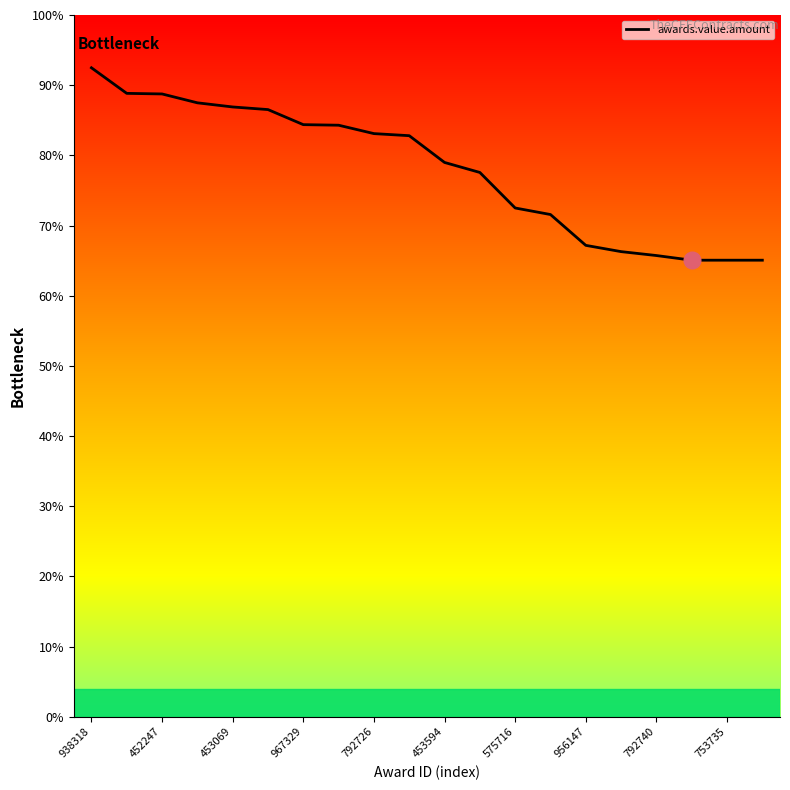

Where does the data first go above 264966?

938318